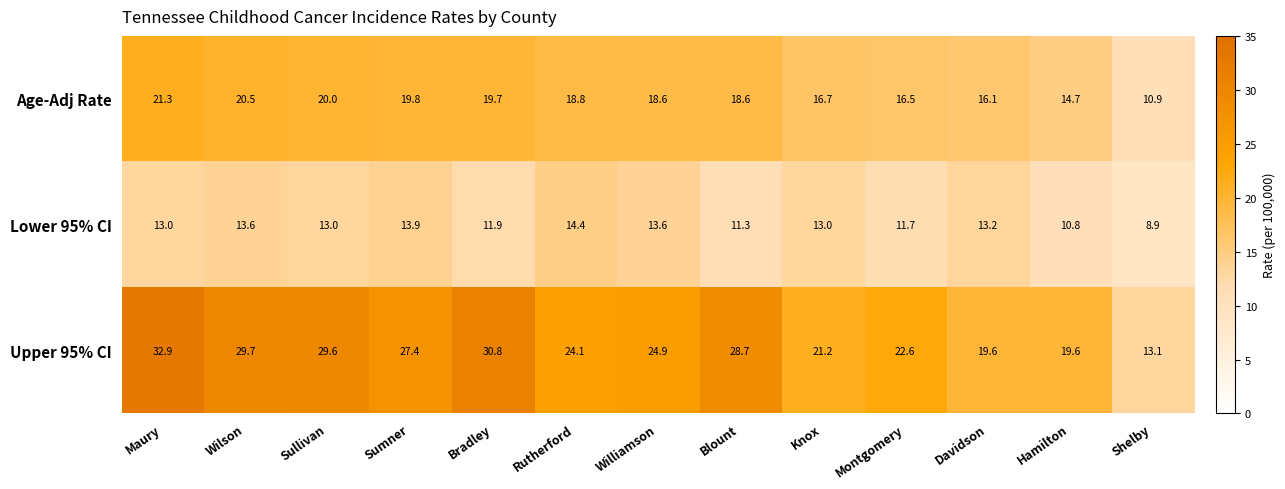

What is the sum of the Lower 95% CI values at Rutherford and Wilson?

28.0